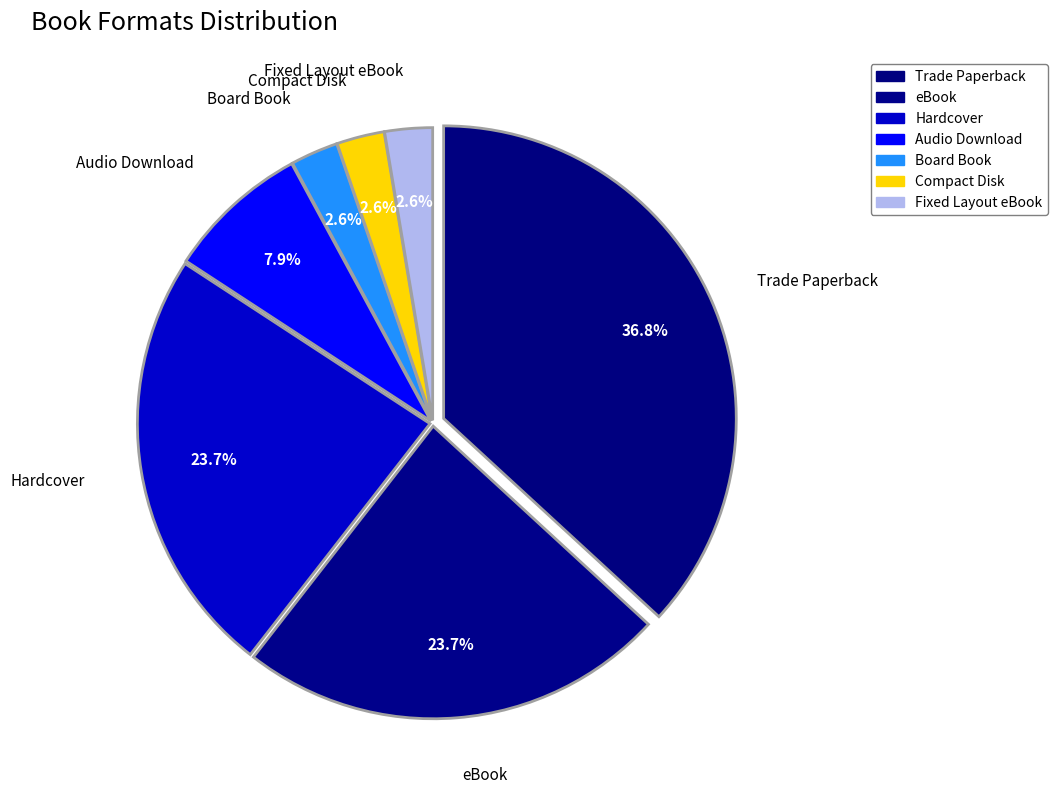

Is there a majority slice in this chart?

No